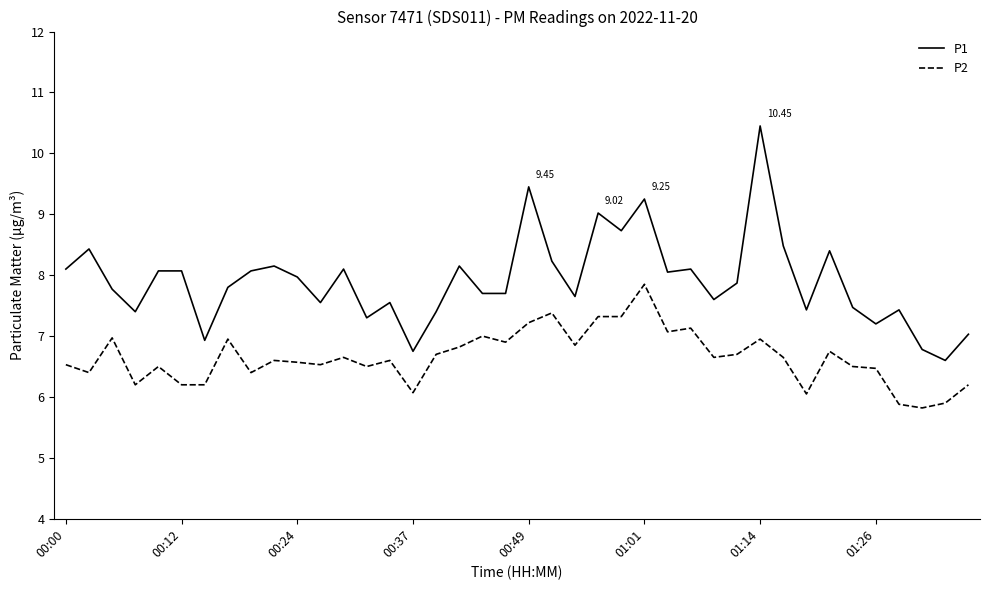

Which series has the widest spread of values?

P1